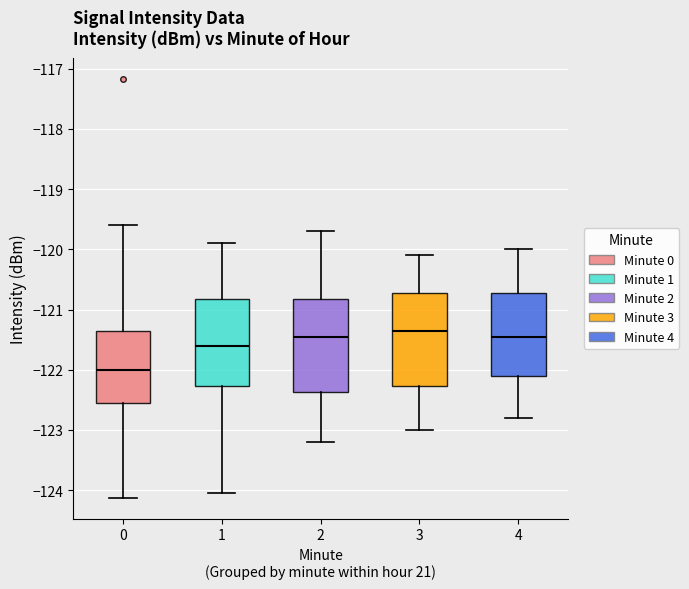

Reading left to right, read every box against the y-axis: the position of its median line, the range the box covers, and the ends of its whiskers. The values are not printed on the chart, so give them approximately, as read against the axis.

0: median -122.0, box -122.6 to -121.4, whiskers -124.1 to -119.6
1: median -121.6, box -122.3 to -120.8, whiskers -124.0 to -119.9
2: median -121.4, box -122.4 to -120.8, whiskers -123.2 to -119.7
3: median -121.3, box -122.3 to -120.7, whiskers -123.0 to -120.1
4: median -121.4, box -122.1 to -120.7, whiskers -122.8 to -120.0